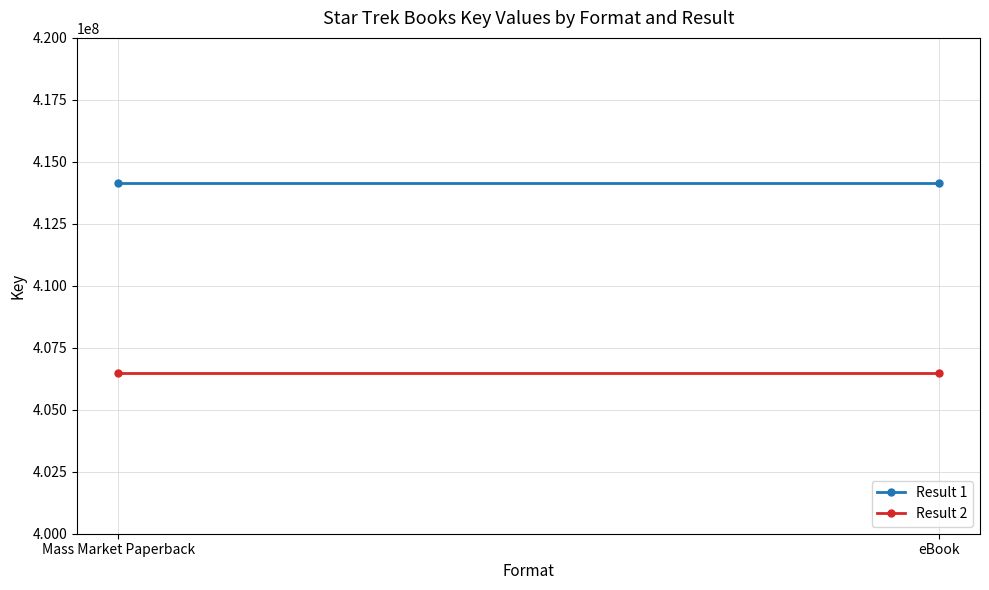

Reading right to left, what are all the values shown in this chart?

Result 1: 414148050	414148050
Result 2: 406496796	406496796